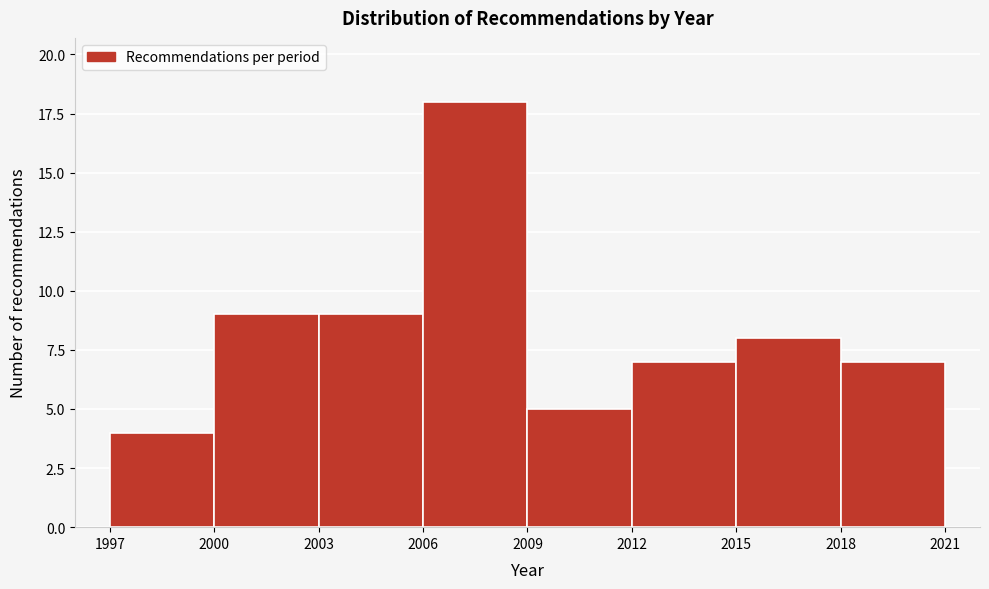

Reading left to right, transcribe this chart: for each bar, give the range it covers on the x-axis and its height. The values are not printed on the chart, so give them approximately, as read against the axis.

1997 to 2000: 4
2000 to 2003: 9
2003 to 2006: 9
2006 to 2009: 18
2009 to 2012: 5
2012 to 2015: 7
2015 to 2018: 8
2018 to 2021: 7